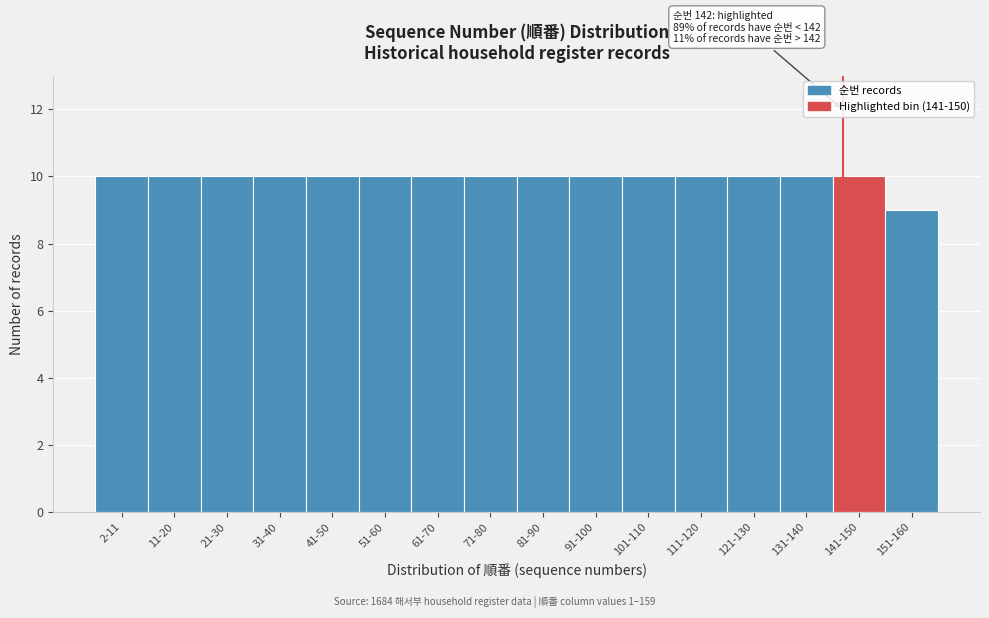

Reading left to right, transcribe all the data shown in this chart.

2-11=10	11-20=10	21-30=10	31-40=10	41-50=10	51-60=10	61-70=10	71-80=10	81-90=10	91-100=10	101-110=10	111-120=10	121-130=10	131-140=10	141-150=10	151-160=9